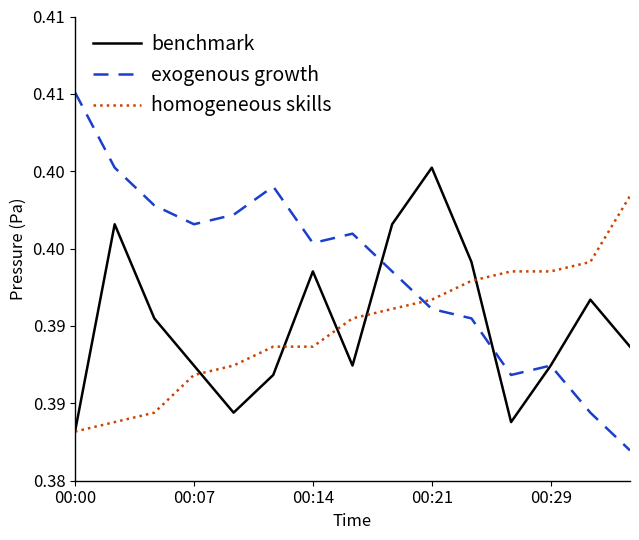

True or false: benchmark and exogenous growth cross at least once.

True